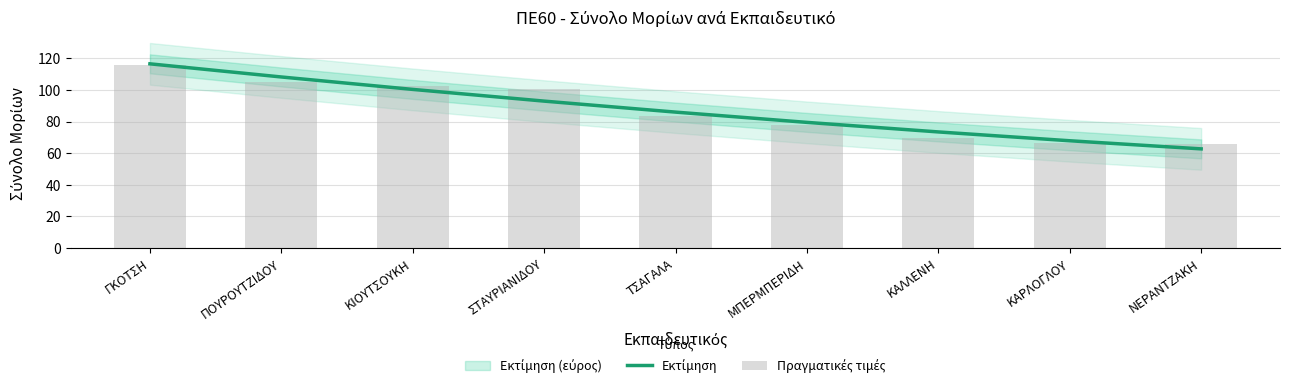

What is the sum of the Εκτίμηση values at ΓΚΟΤΣΗ and ΝΕΡΑΝΤΖΑΚΗ?

179.3